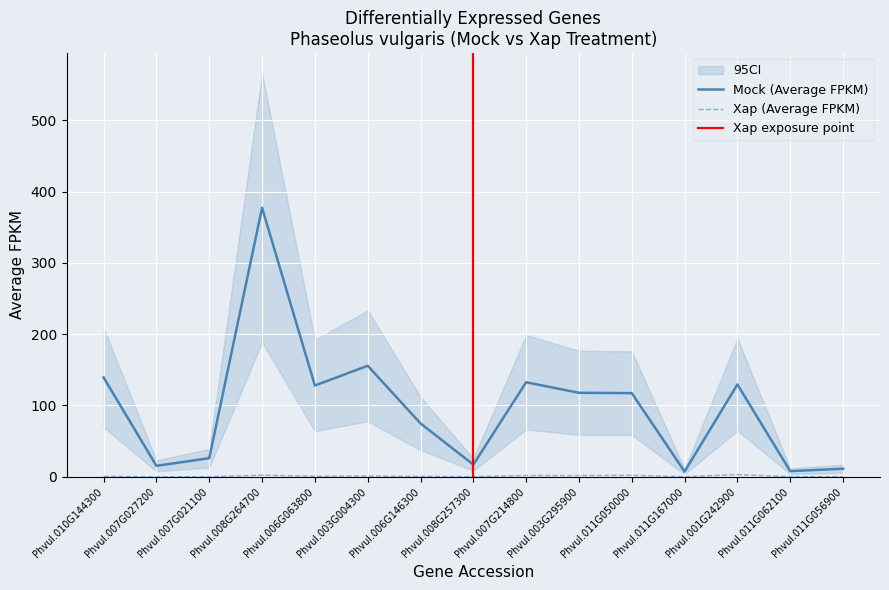

In Xap (Average FPKM), how many points are higher than both neighbors (excluding endpoints)?

5